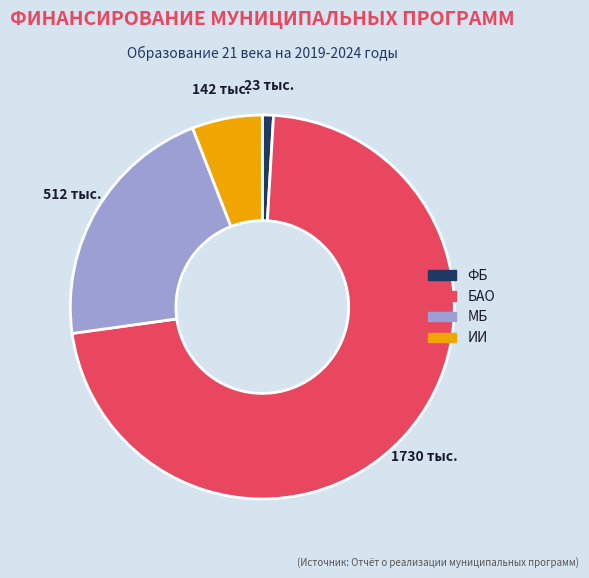

Which category has the smallest portion of the pie?

ФБ